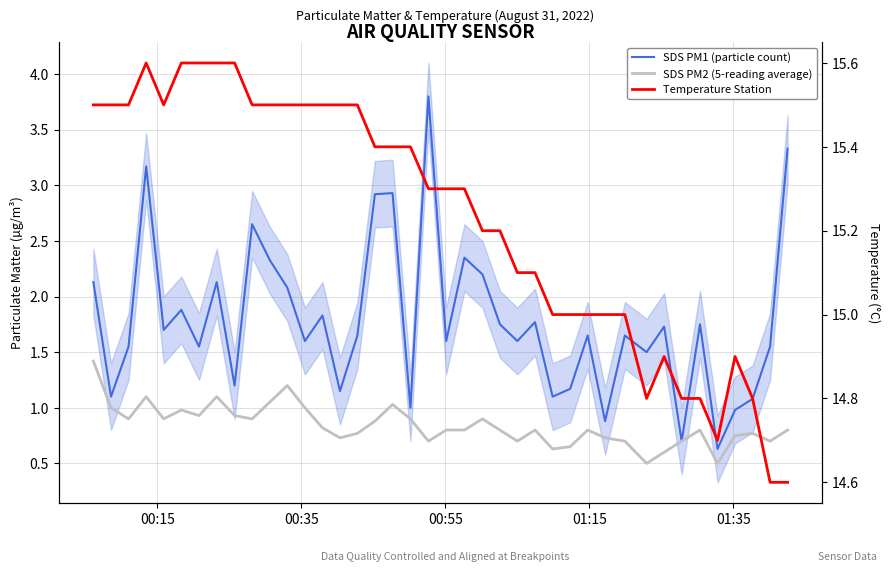

Is this an area chart (filled region under the line)?

No